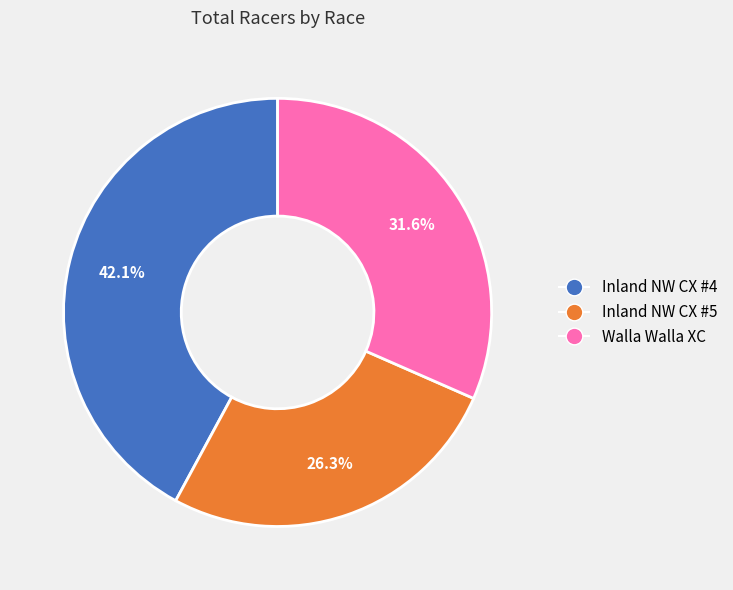

Is there a majority slice in this chart?

No